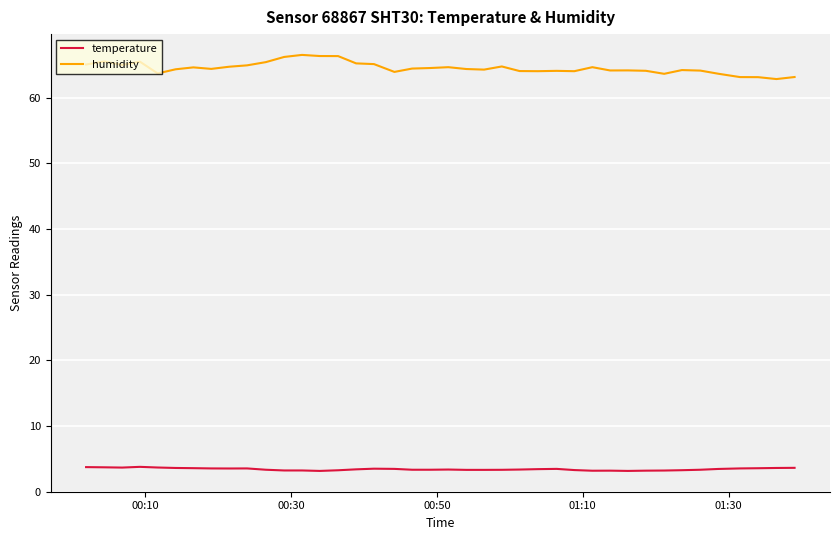

At how many categories does at least one series exceed 9?

40